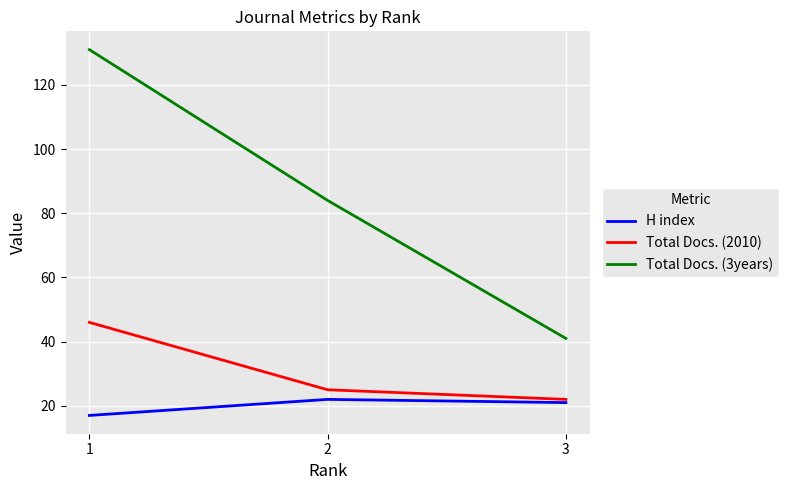

Which series has the widest spread of values?

Total Docs. (3years)